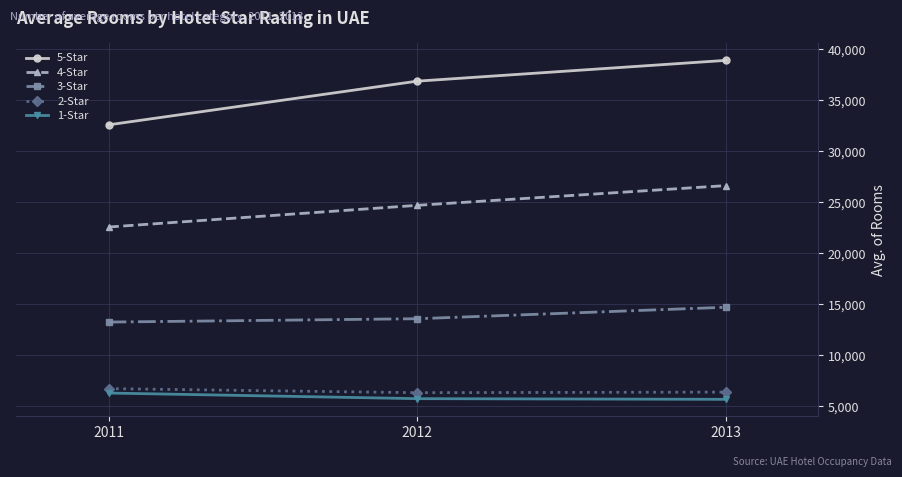

Between 2011 and 2013, which series saw the biggest shift?

5-Star